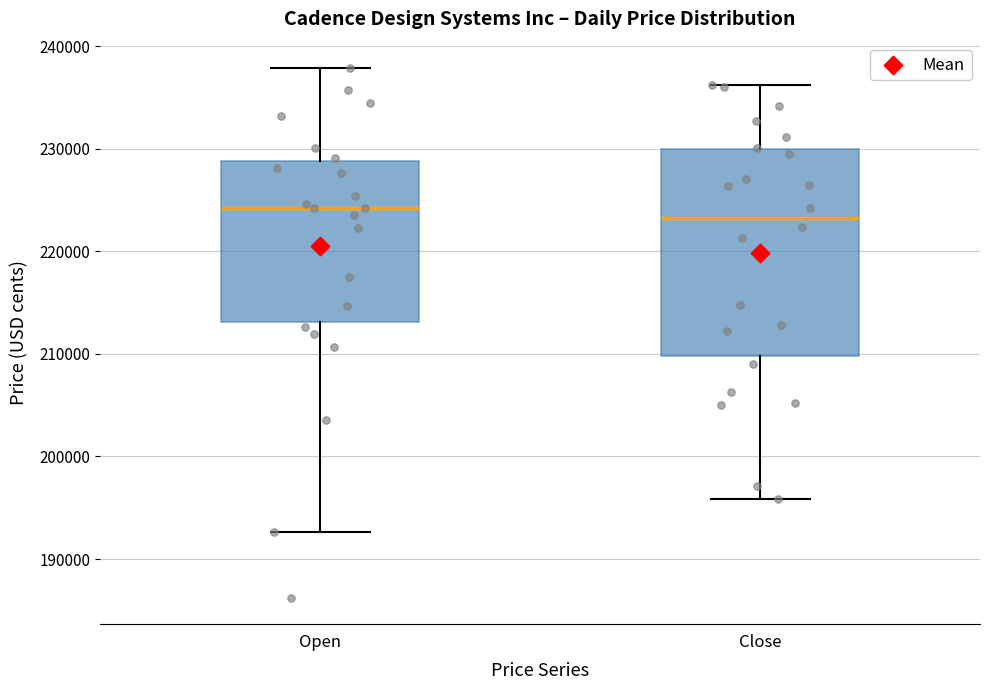

Reading left to right, transcribe this box plot: for each box, give where its median line is, the range the box spans, and where its two whiskers end, as read against the y-axis. The values are not printed on the chart, so give them approximately, as read against the axis.

Open: median 224000, box 213000 to 229000, whiskers 193000 to 238000
Close: median 223000, box 210000 to 230000, whiskers 196000 to 236000